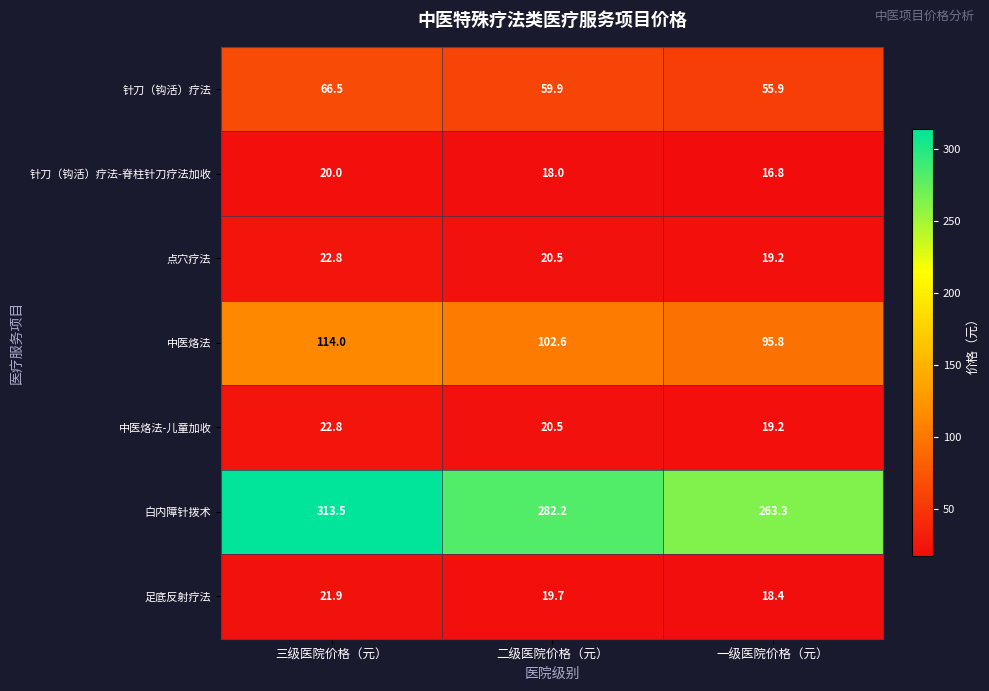

What is the lowest value of the 中医烙法-儿童加收 series?

19.2